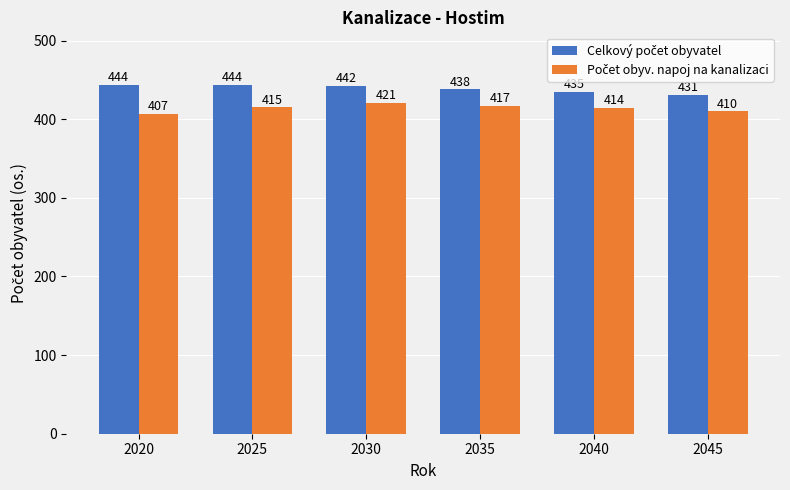

At how many categories does at least one series exceed 409?

6